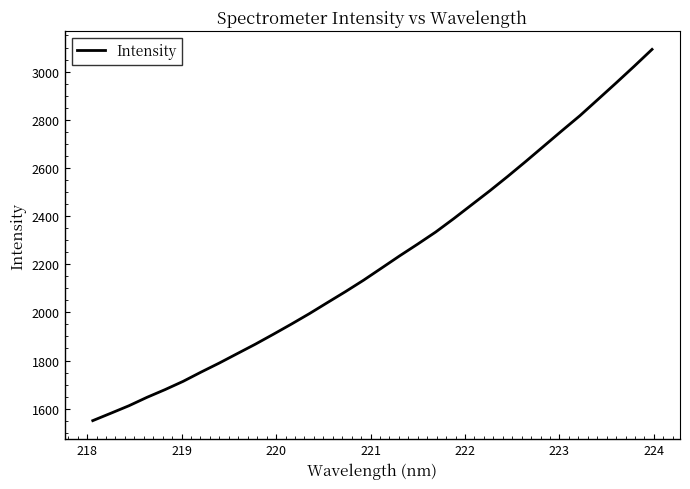

What is the smallest value displayed?

1550.3